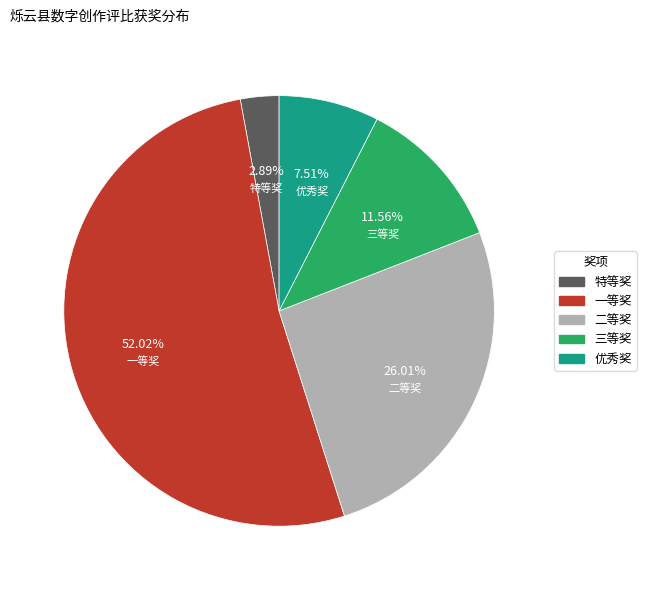

Does any single category account for the majority?

Yes